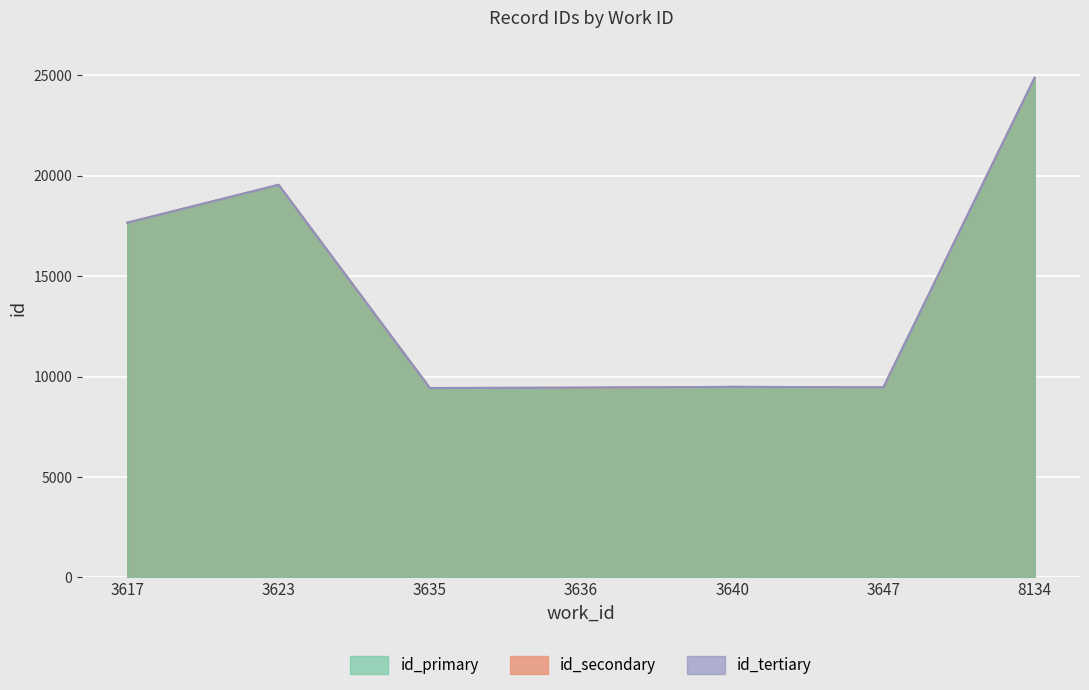

True or false: id_tertiary has more than 2 interior local peaks.

False